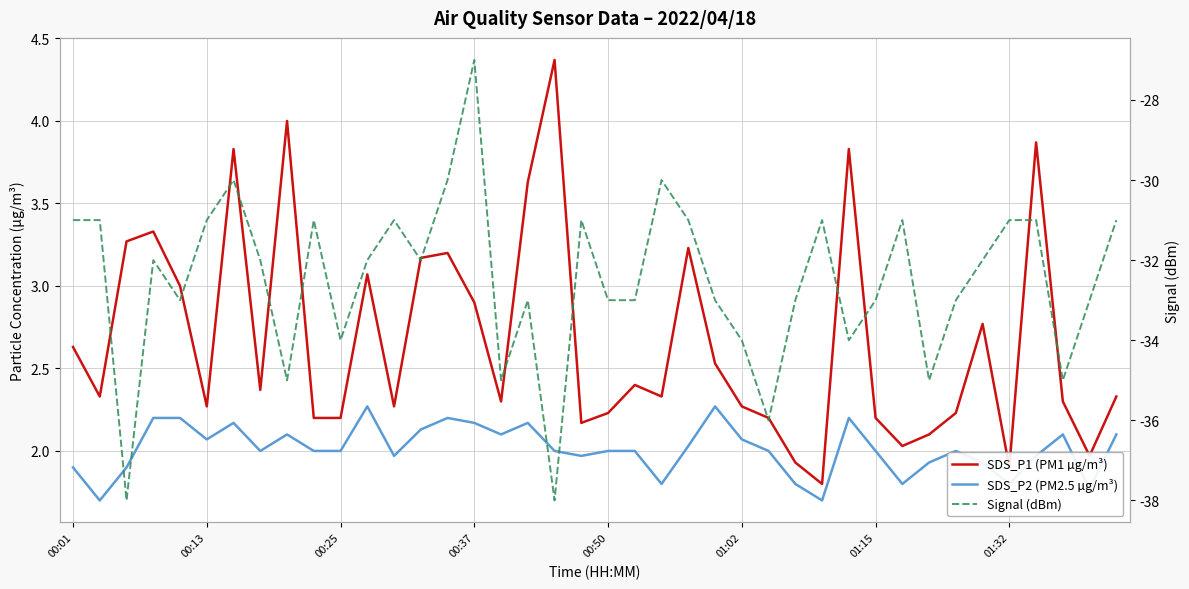

Is the value of SDS_P2 (PM2.5 µg/m³) at 33 greater than the value of Signal (dBm) at 31?

Yes